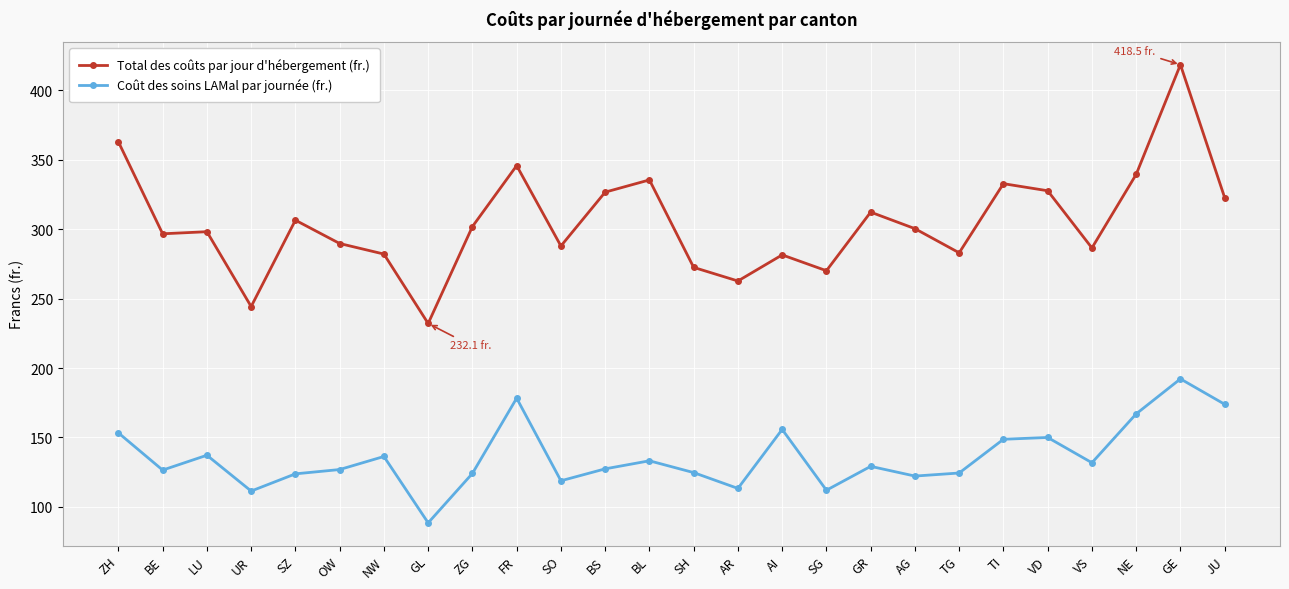

How many lines are shown in the chart?

2